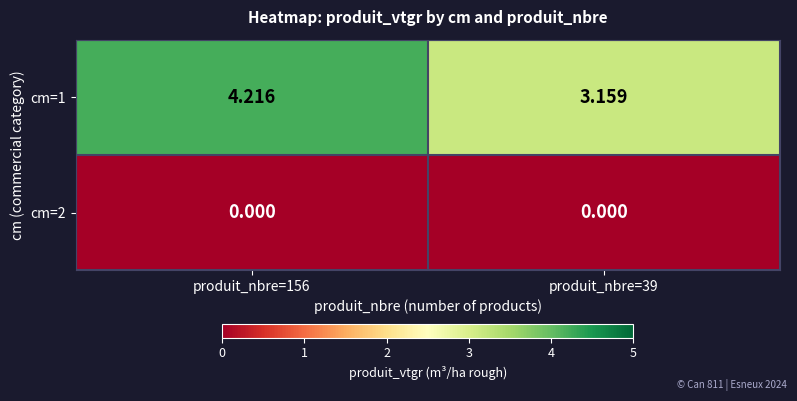

Rank the series by their maximum value, from highest to lowest.

cm=1, cm=2